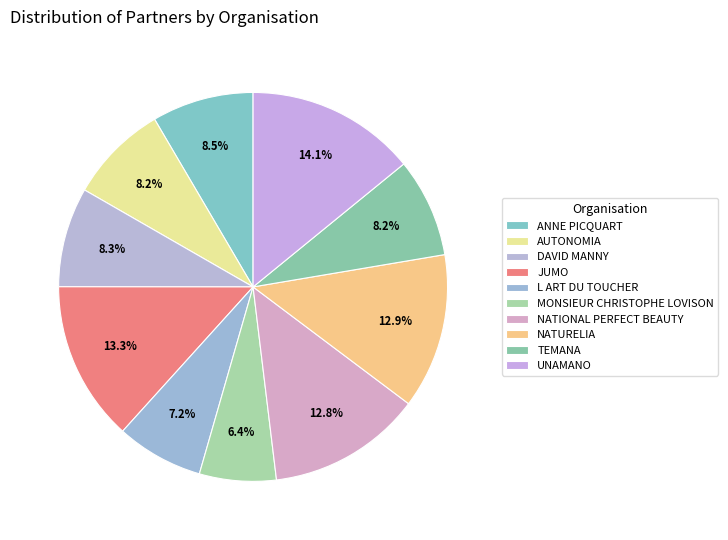

What percentage do NATIONAL PERFECT BEAUTY and ANNE PICQUART together represent?

21.3%